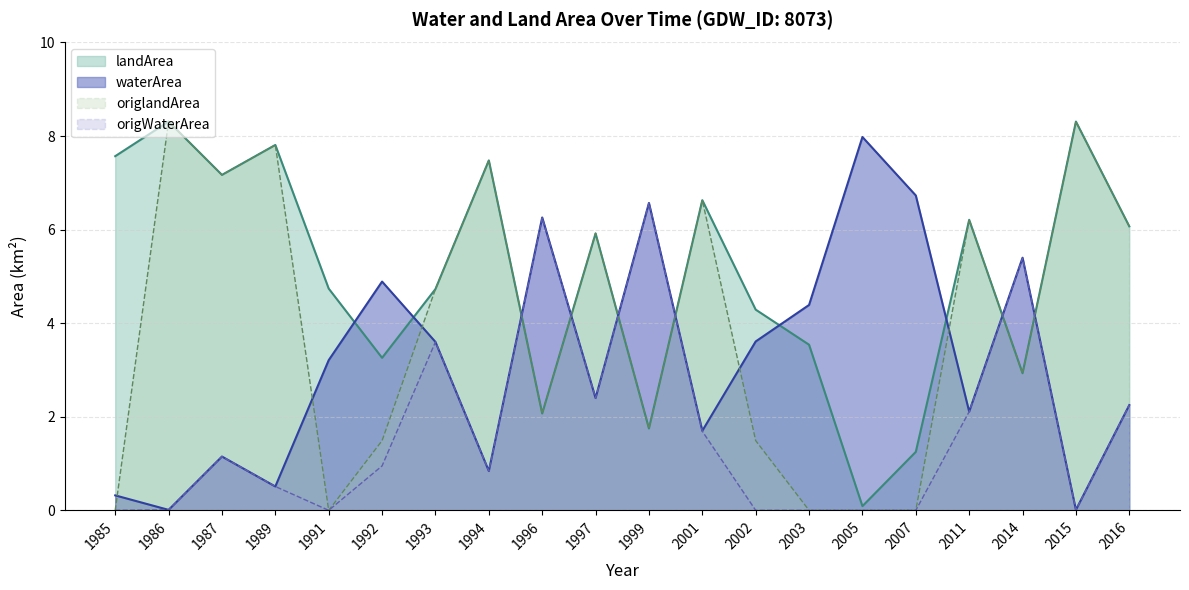

How many positive values does the origlandArea series have?

15